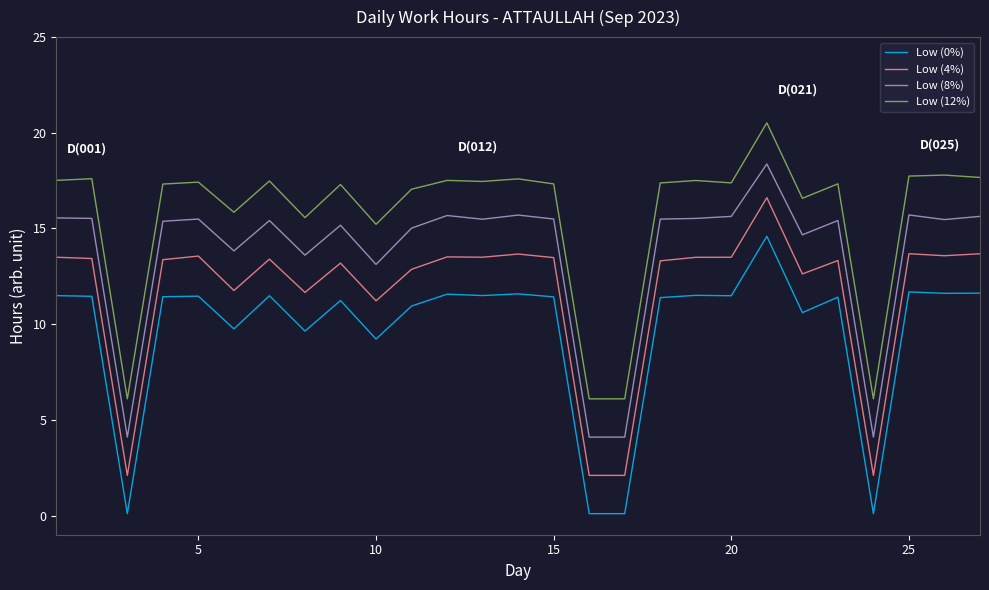

Which series has the largest total across all categories?

Low (12%)